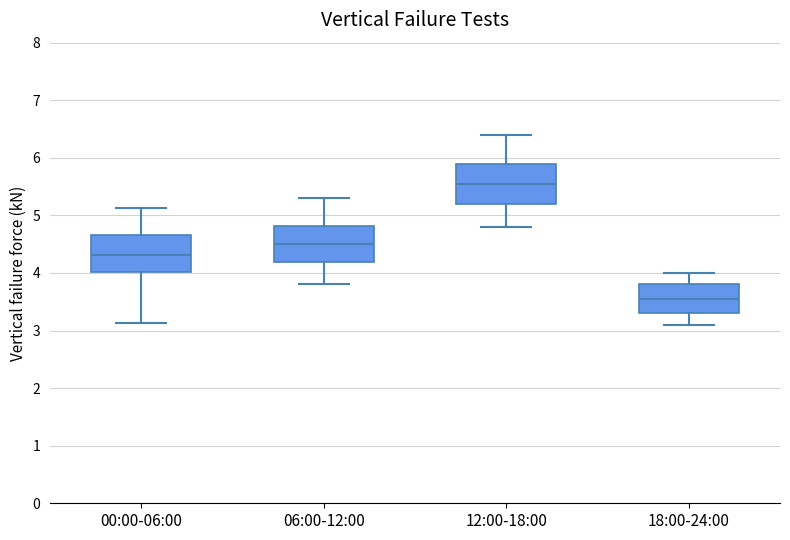

Which box's median line is the highest?

12:00-18:00